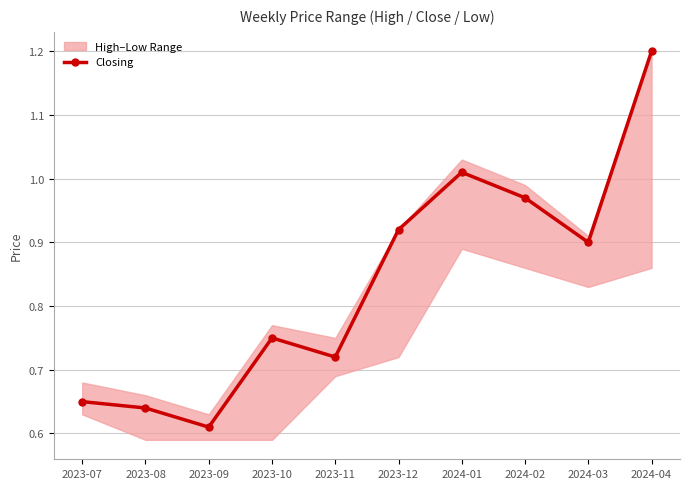

What is the label of the 1st point from the right?

2024-04